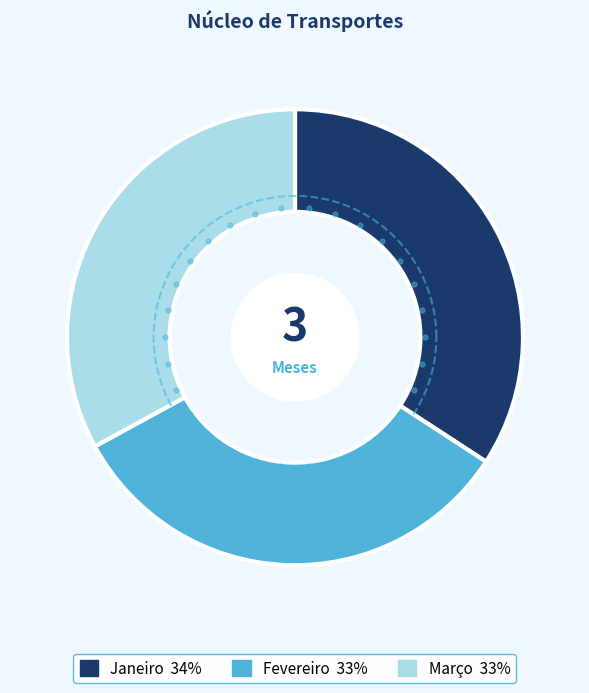

Is there any slice that represents more than half of the pie?

No